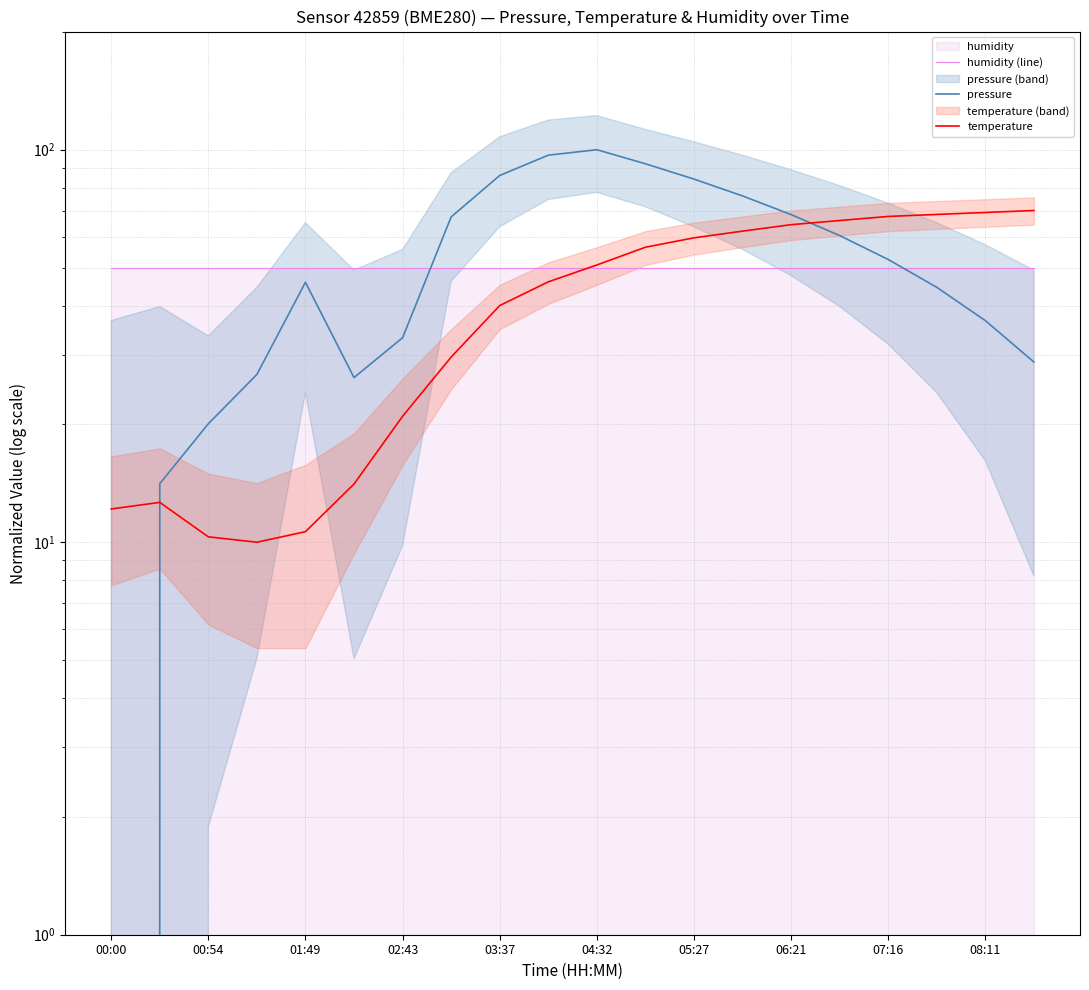

At which category is the sum across all series the highest?

04:32